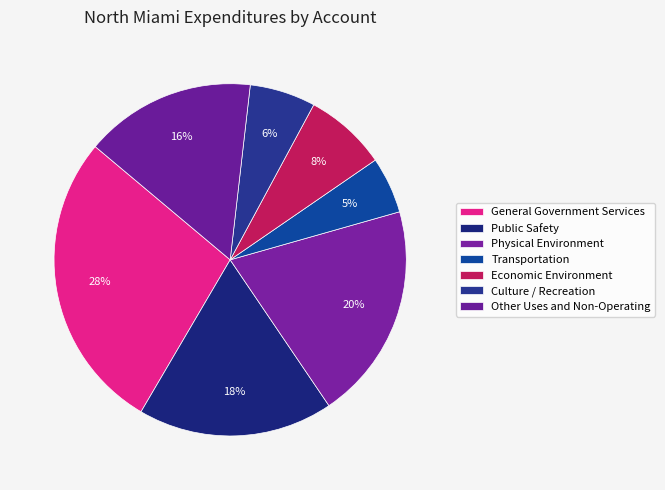

To the nearest percent, what is the combined percentage of General Government Services and Transportation?

33%